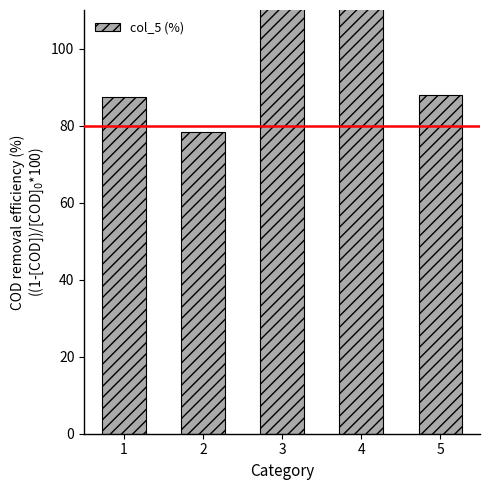

Where does the data first go above 87?

1